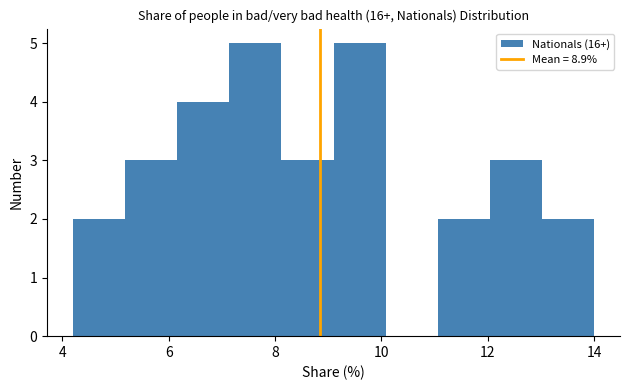

How tall is the bar that spans 6.16 to 7.14 on the x-axis? Neither the bar edges nor the heights are printed on the chart, so give them approximately, as read against the axes.

4